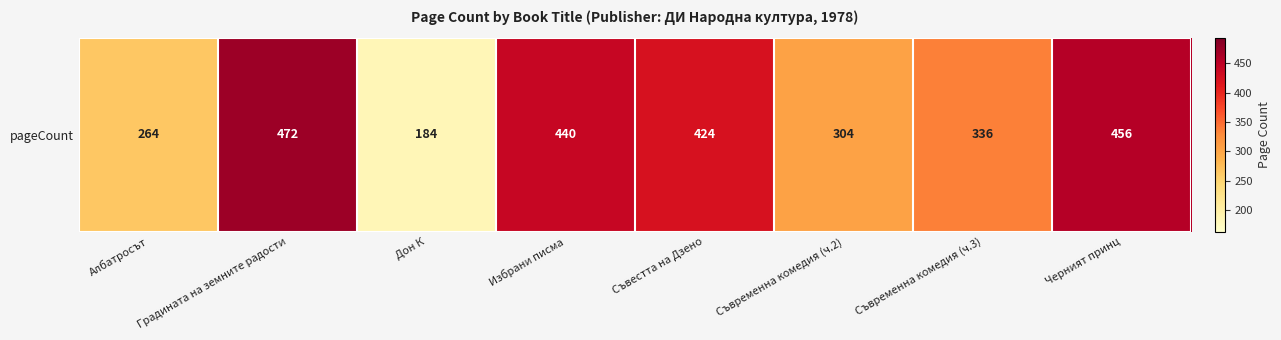

Between Черният принц and Съвременна комедия (ч.2), which is larger?

Черният принц